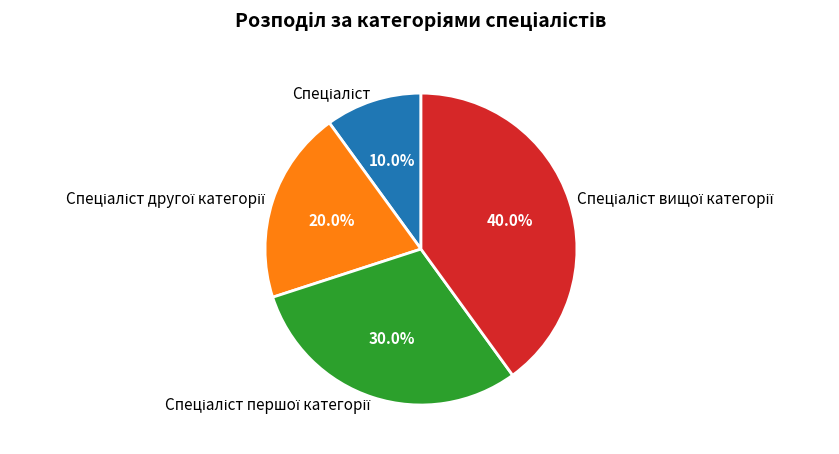

Does any single category account for the majority?

No